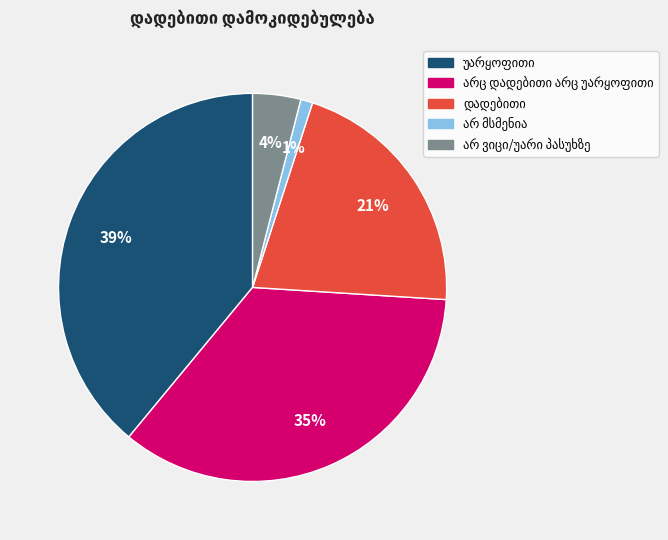

To the nearest percent, what is the difference between the largest and smallest slice percentages?

38%